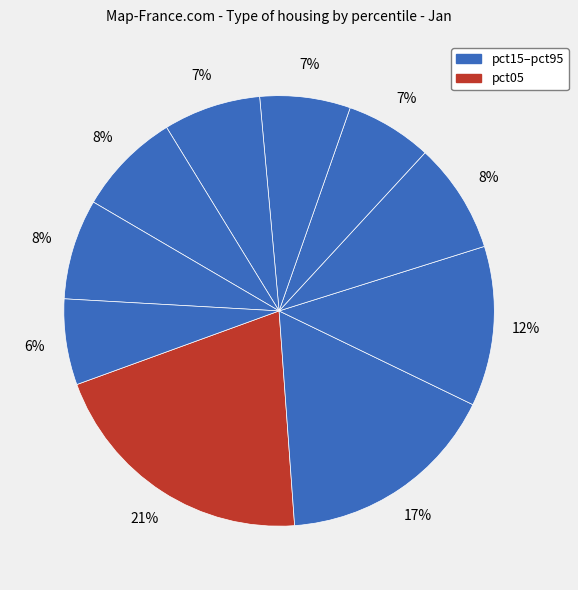

Is there any slice that represents more than half of the pie?

No